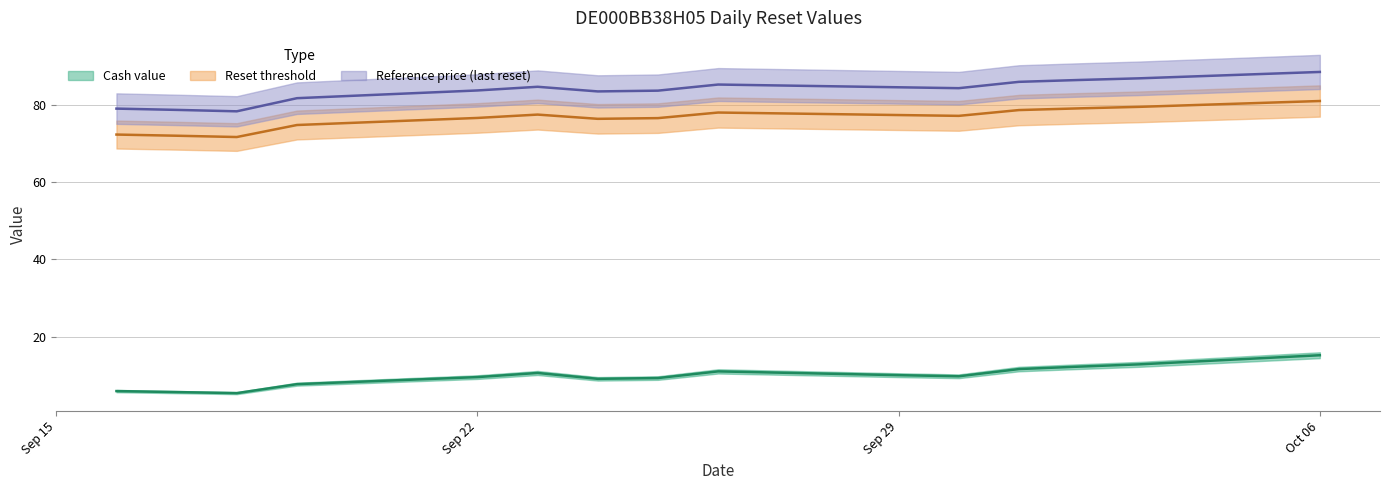

What value does the Reset threshold series have at 2025-09-30?

77.1